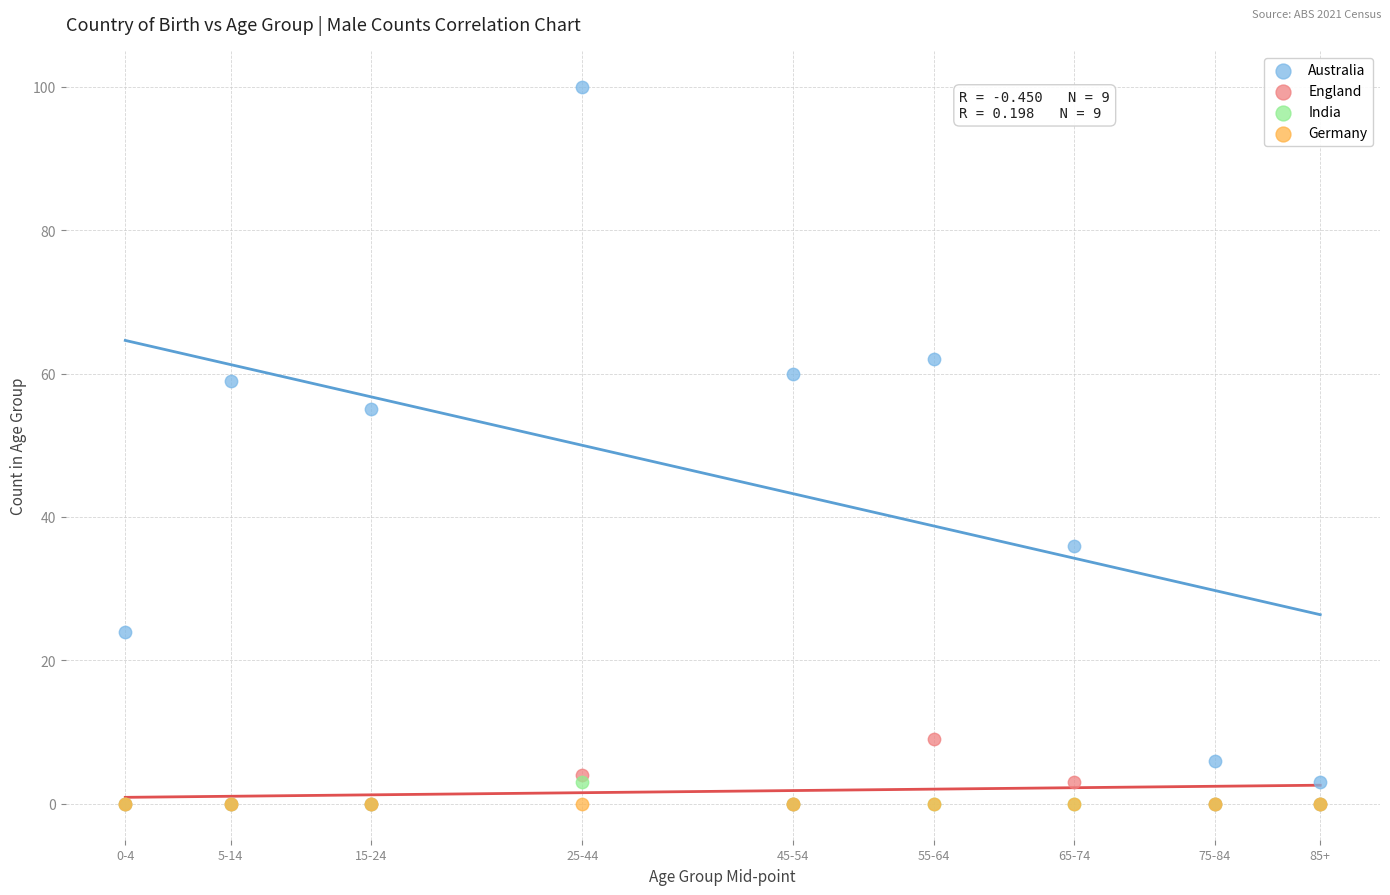

What are all the series names shown in the legend?

Australia, England, India, Germany